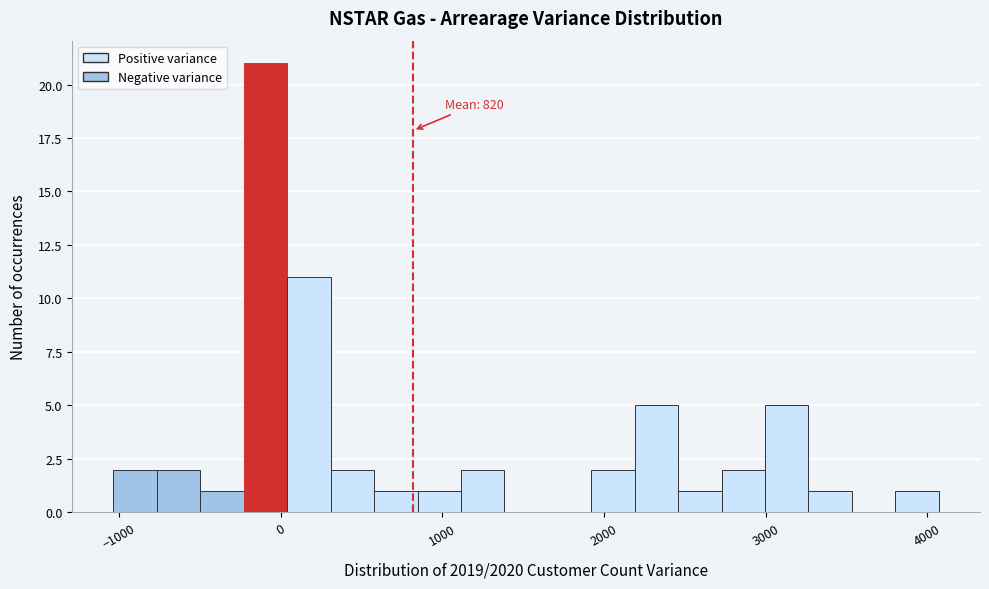

Around what value on the x-axis is the tallest bar? Give the approximate position of its centre, as read against the axis.

-100